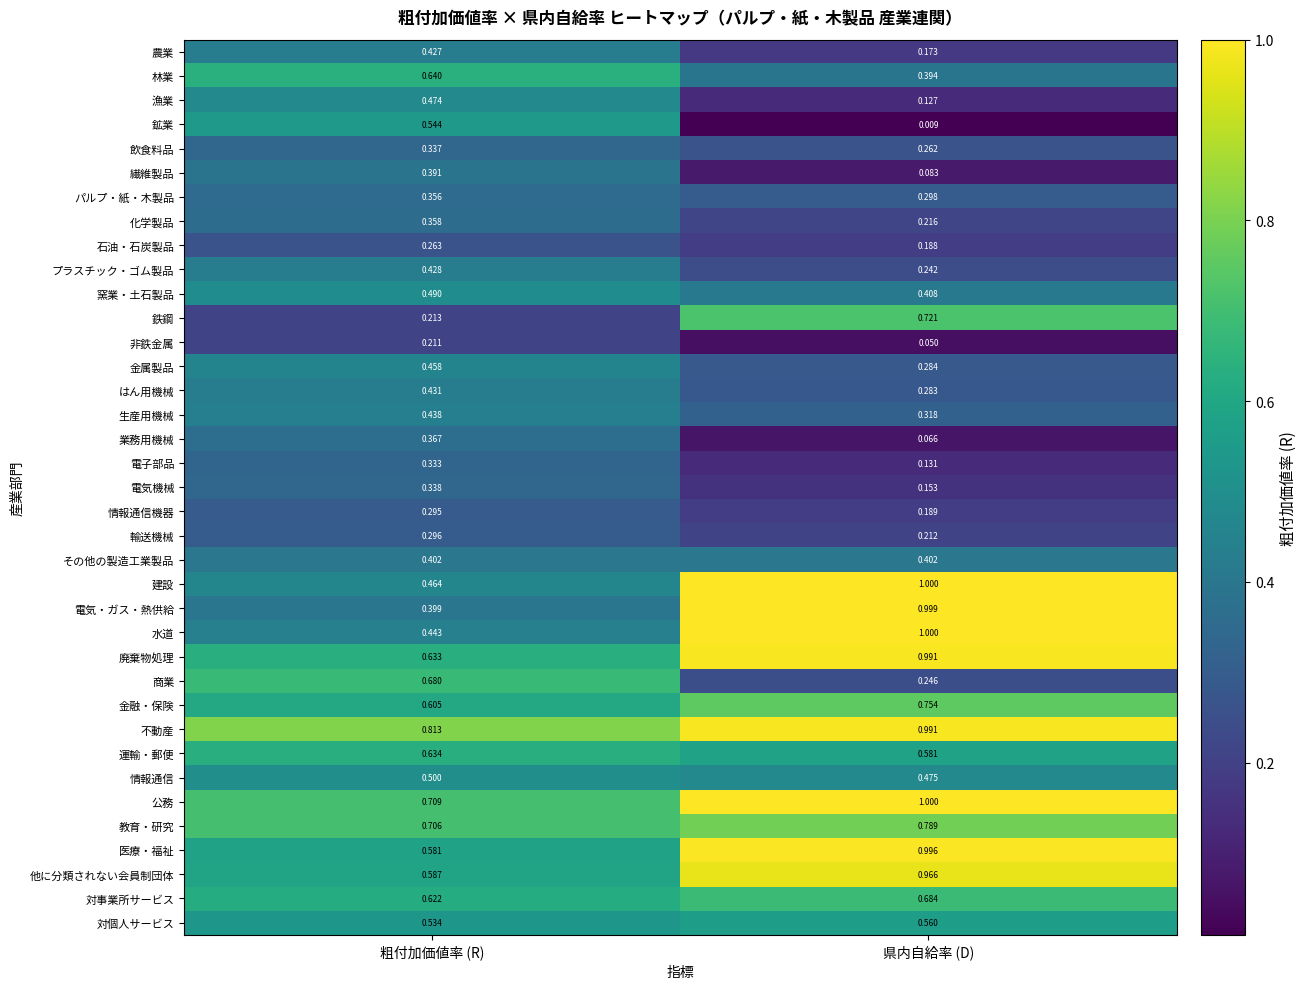

Is the value of 農業 at 粗付加価値率 (R) greater than the value of 電気機械 at 粗付加価値率 (R)?

Yes